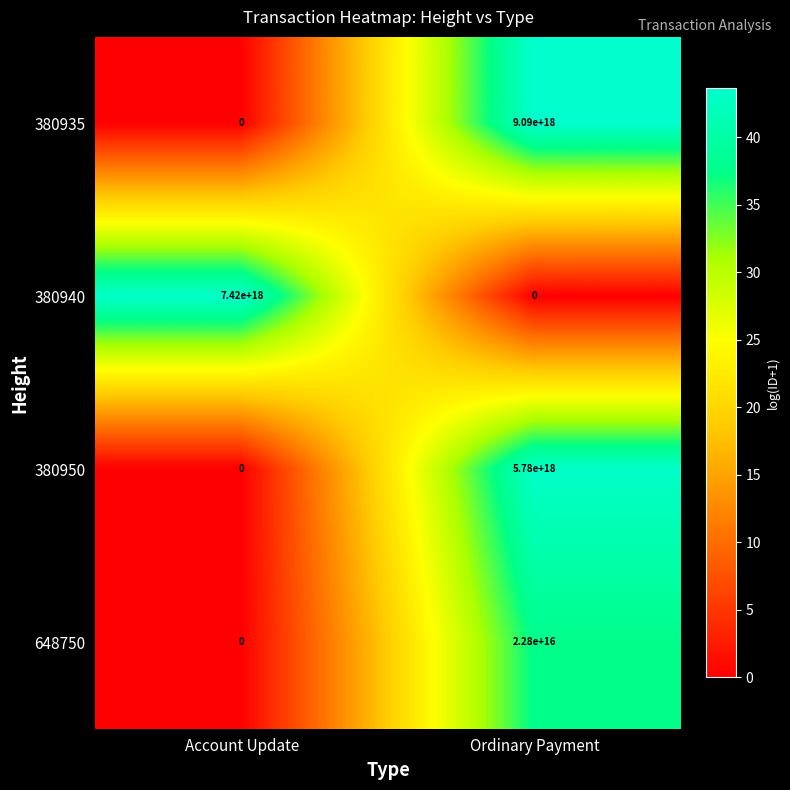

How many categories are shown in the chart?

2